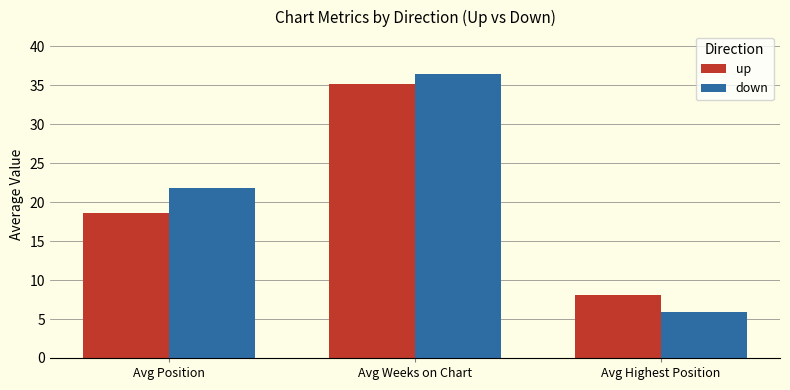

Is the value of up at Avg Highest Position greater than the value of down at Avg Highest Position?

Yes